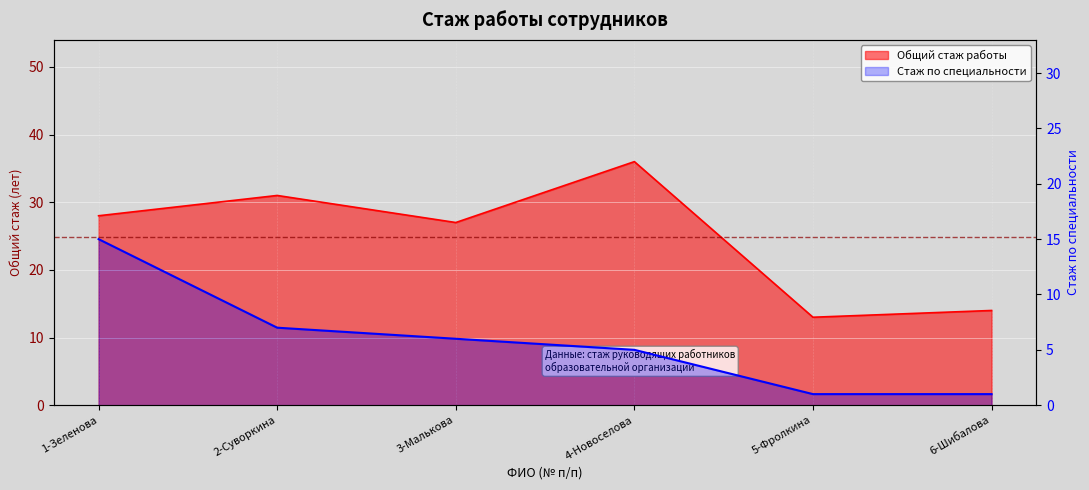

Is the value of Стаж работы по специальности at 3-Малькова greater than the value of Общий стаж работы at 6-Шибалова?

No